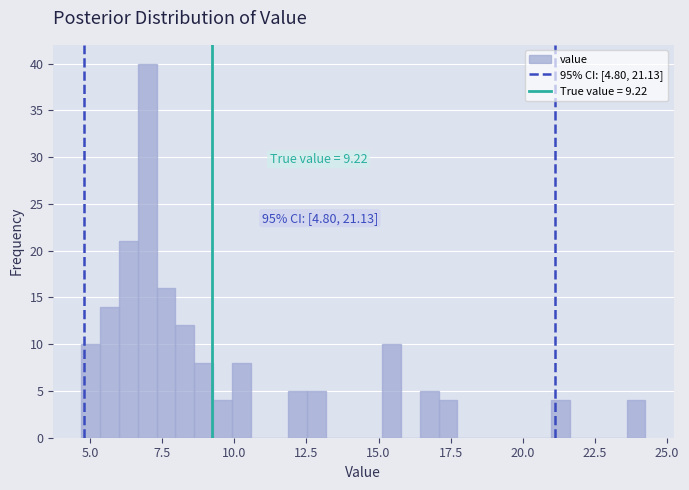

Around what value on the x-axis is the tallest bar? Give the approximate position of its centre, as read against the axis.

7.0